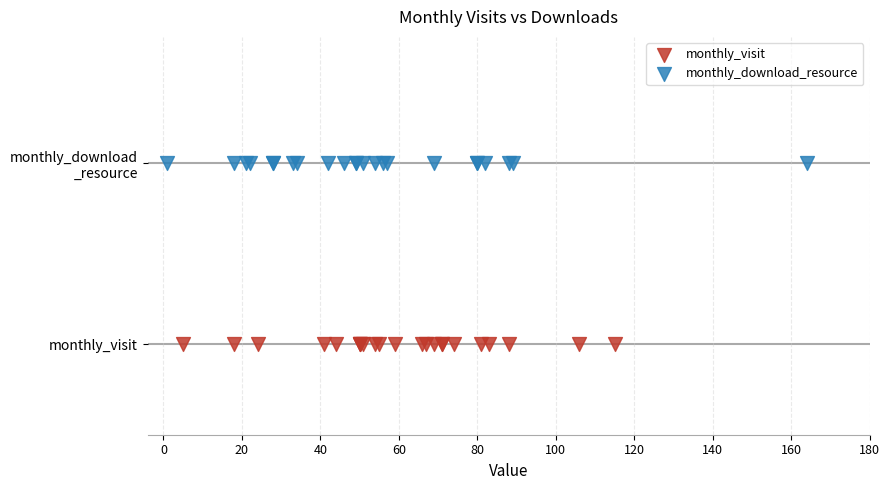

Which series contains the highest Y value?

monthly_download_resource